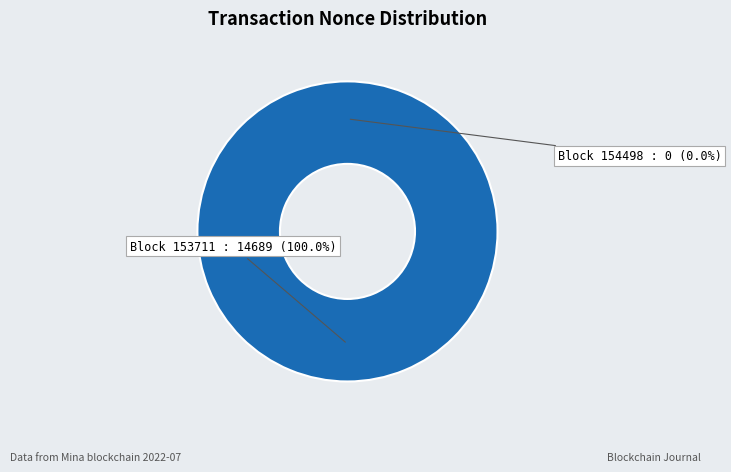

Is the sum of 154498 and 153711 greater than half?

Yes